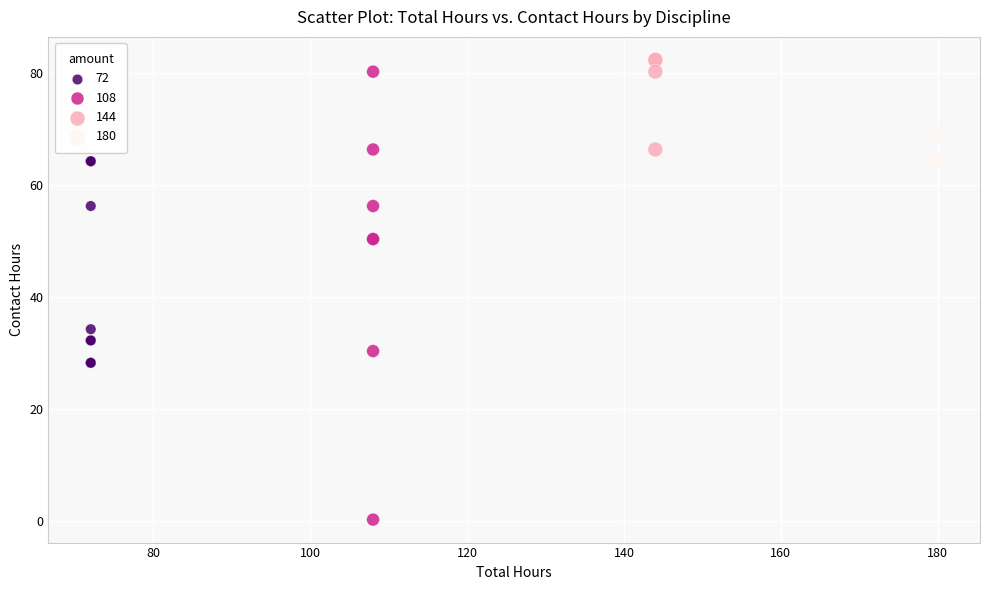

What Y value in the scatter plot is closest to 41?

34.2